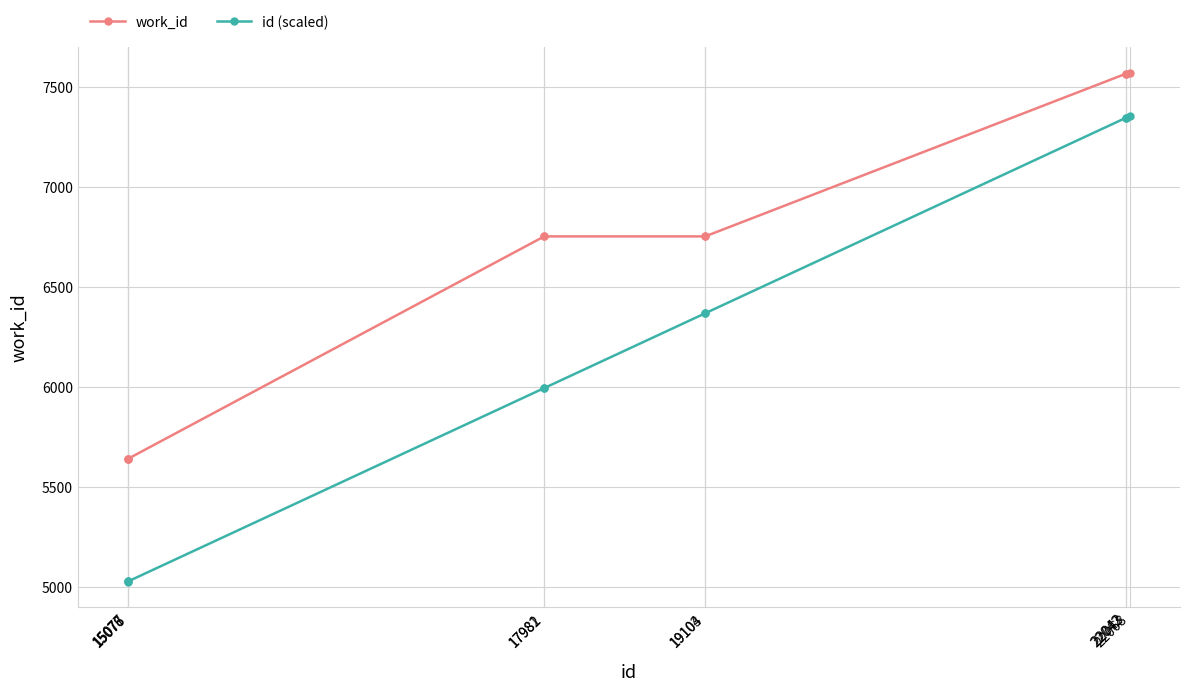

Which series has the largest total across all categories?

work_id